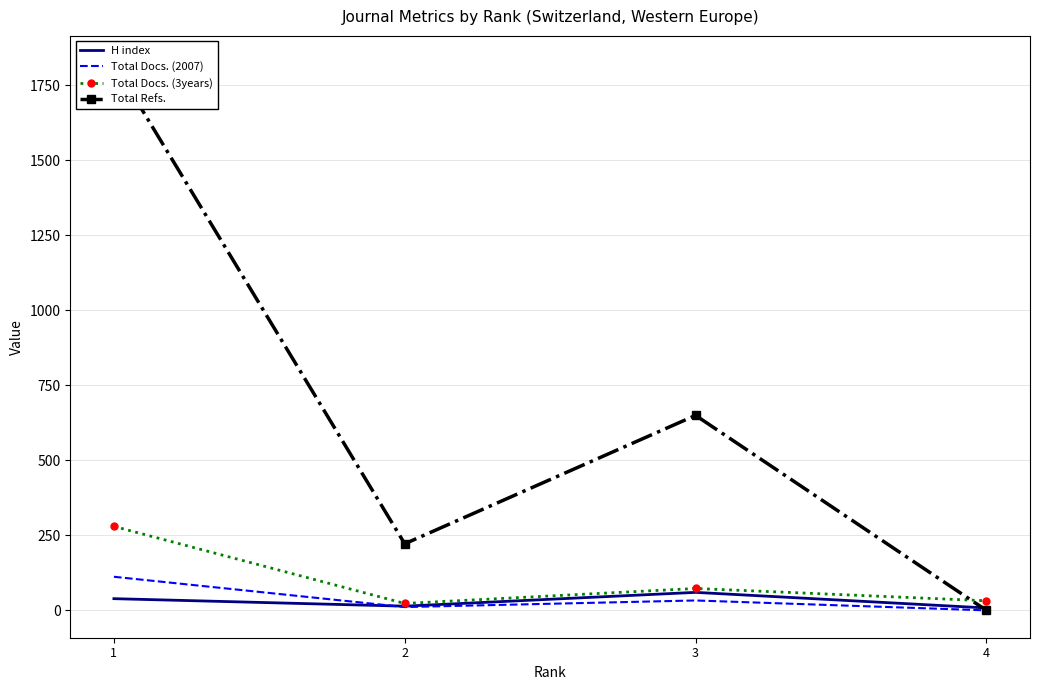

List the labels in order of Total Docs. (3years) value, largest first.

1, 3, 4, 2